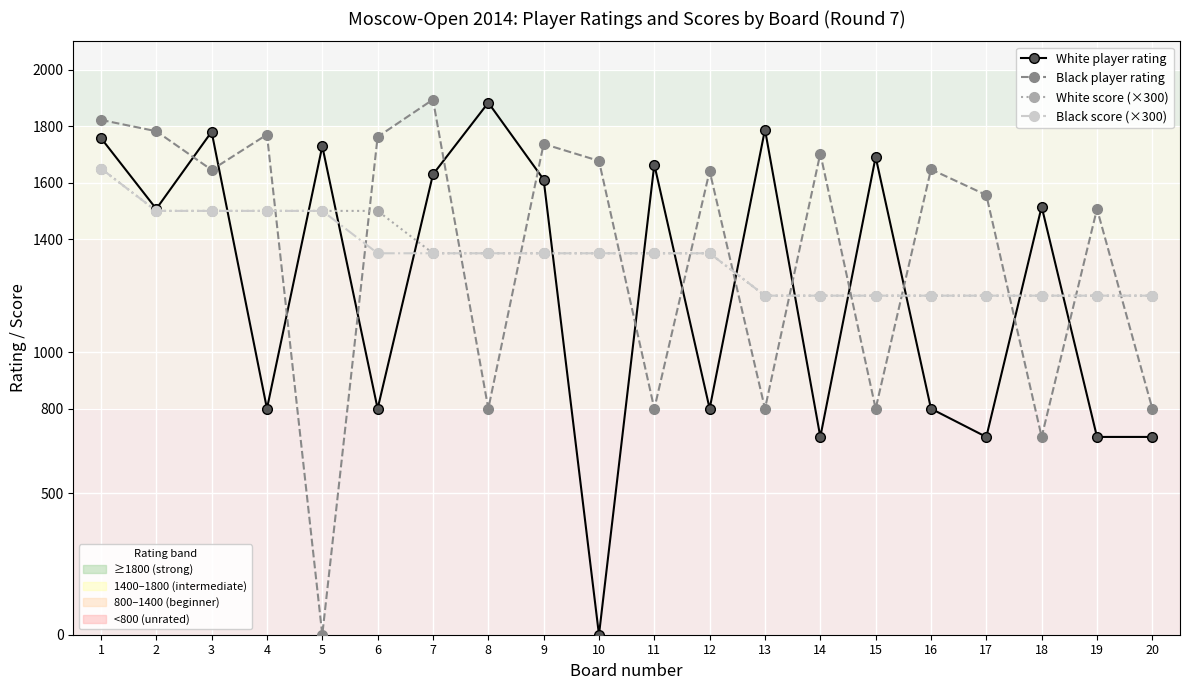

What is the greatest value displayed?

1894